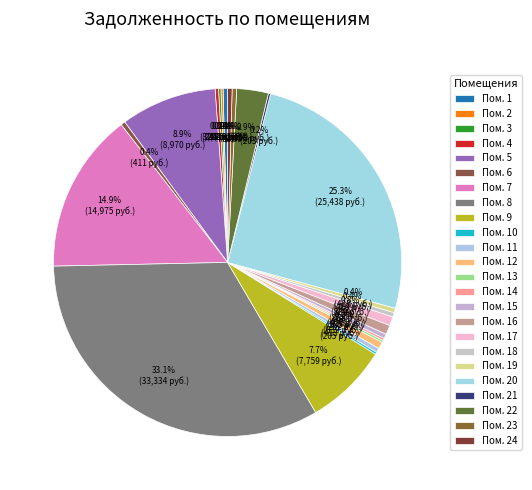

Rank the categories by value from lowest to highest.

2, 13, 21, 10, 14, 3, 4, 18, 6, 11, 24, 1, 15, 23, 19, 12, 17, 16, 22, 9, 5, 7, 20, 8